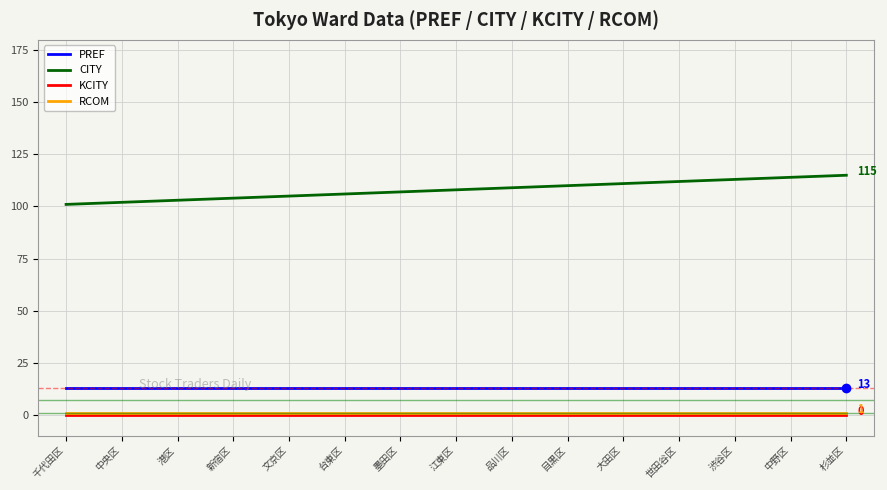

At how many categories does at least one series exceed 54?

15